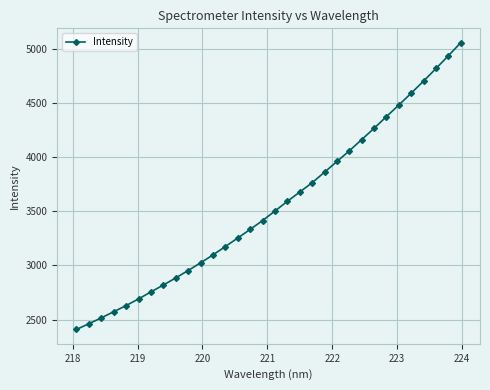

What is the smallest value displayed?

2408.3